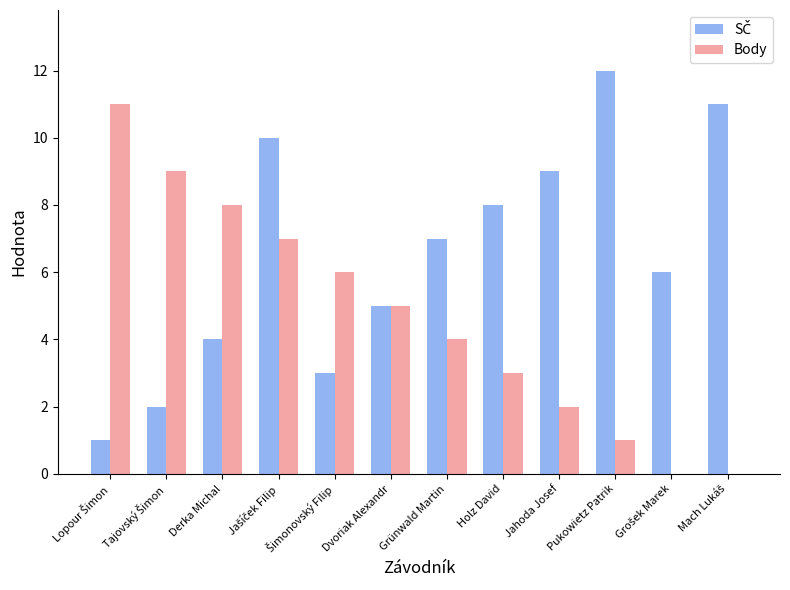

What is the total value across all series at Derka Michal?

12